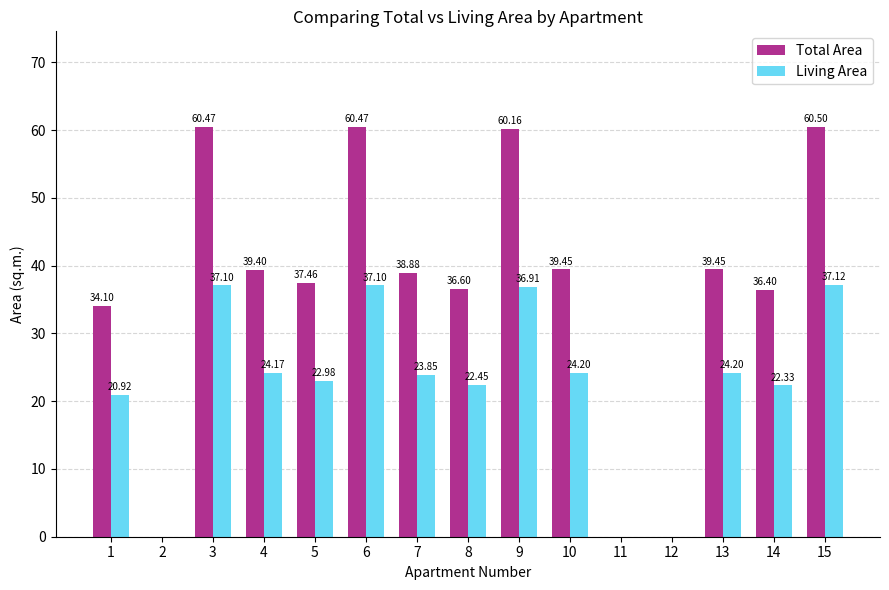

Which series changed the most between 3 and 13?

Total Area